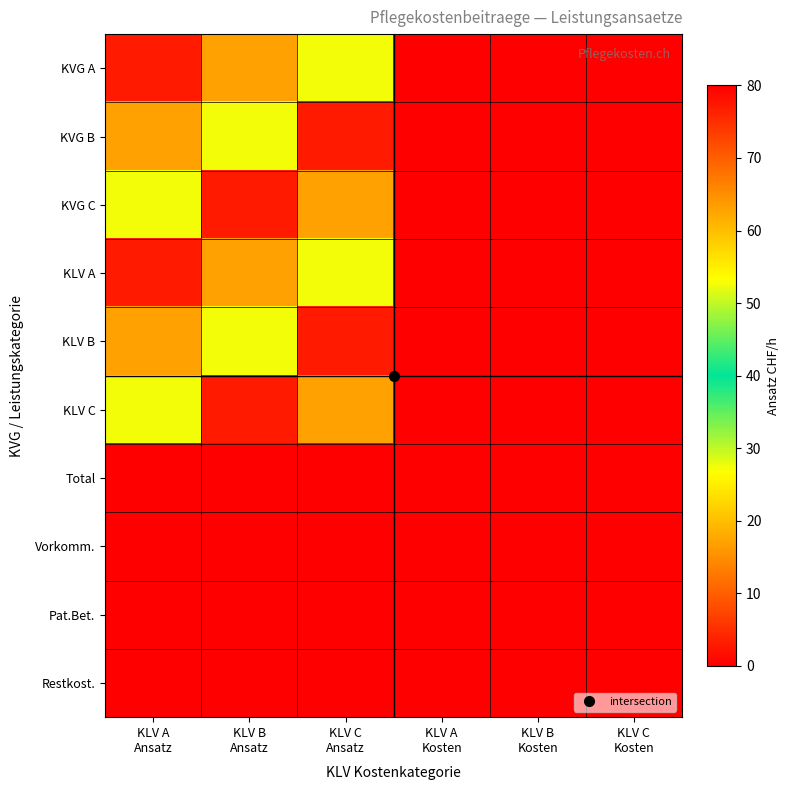

Reading right to left, what are all the values shown in this chart?

KVG A: KLV C
Kosten=0.0	KLV B
Kosten=0.0	KLV A
Kosten=0.0	KLV C
Ansatz=52.6	KLV B
Ansatz=63.0	KLV A
Ansatz=76.9
KVG B: KLV C
Kosten=0.0	KLV B
Kosten=0.0	KLV A
Kosten=0.0	KLV C
Ansatz=76.9	KLV B
Ansatz=52.6	KLV A
Ansatz=63.0
KVG C: KLV C
Kosten=0.0	KLV B
Kosten=0.0	KLV A
Kosten=0.0	KLV C
Ansatz=63.0	KLV B
Ansatz=76.9	KLV A
Ansatz=52.6
KLV A: KLV C
Kosten=0.0	KLV B
Kosten=0.0	KLV A
Kosten=0.0	KLV C
Ansatz=52.6	KLV B
Ansatz=63.0	KLV A
Ansatz=76.9
KLV B: KLV C
Kosten=0.0	KLV B
Kosten=0.0	KLV A
Kosten=0.0	KLV C
Ansatz=76.9	KLV B
Ansatz=52.6	KLV A
Ansatz=63.0
KLV C: KLV C
Kosten=0.0	KLV B
Kosten=0.0	KLV A
Kosten=0.0	KLV C
Ansatz=63.0	KLV B
Ansatz=76.9	KLV A
Ansatz=52.6
Total: KLV C
Kosten=0.0	KLV B
Kosten=0.0	KLV A
Kosten=0.0	KLV C
Ansatz=0.0	KLV B
Ansatz=0.0	KLV A
Ansatz=0.0
Vorkomm.: KLV C
Kosten=0.0	KLV B
Kosten=0.0	KLV A
Kosten=0.0	KLV C
Ansatz=0.0	KLV B
Ansatz=0.0	KLV A
Ansatz=0.0
Pat.Bet.: KLV C
Kosten=0.0	KLV B
Kosten=0.0	KLV A
Kosten=0.0	KLV C
Ansatz=0.0	KLV B
Ansatz=0.0	KLV A
Ansatz=0.0
Restkost.: KLV C
Kosten=0.0	KLV B
Kosten=0.0	KLV A
Kosten=0.0	KLV C
Ansatz=0.0	KLV B
Ansatz=0.0	KLV A
Ansatz=0.0